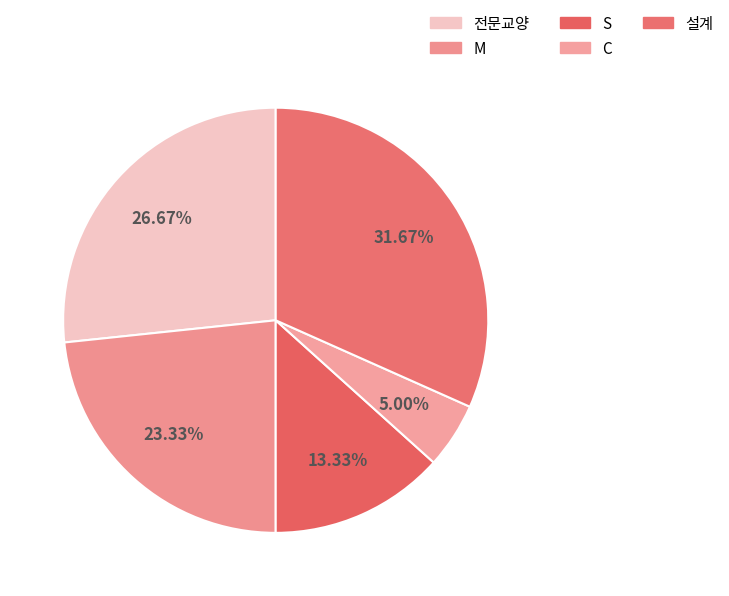

Combined, what portion of the pie is 전문교양 and C?

31.7%